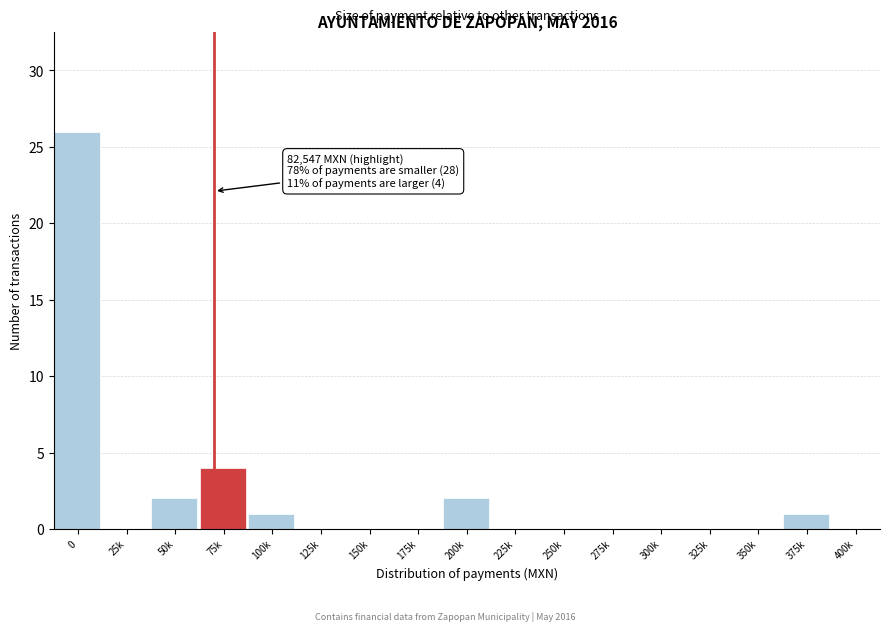

Reading right to left, list all the values displayed in this chart.

400k=0	375k=1	350k=0	325k=0	300k=0	275k=0	250k=0	225k=0	200k=2	175k=0	150k=0	125k=0	100k=1	75k=4	50k=2	25k=0	0=26